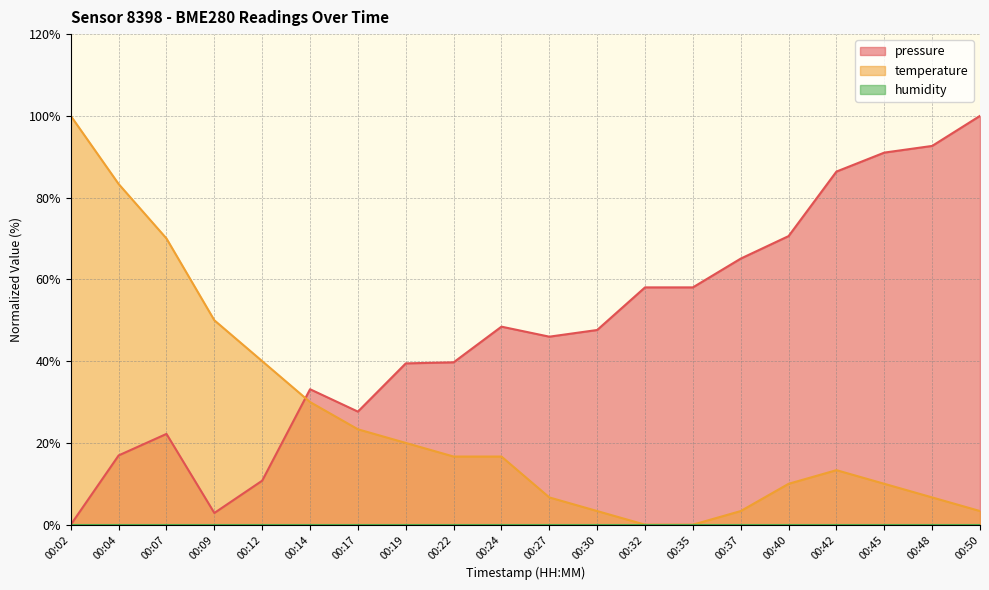

What is the sum of the pressure values at 00:04 and 00:07?

39.1